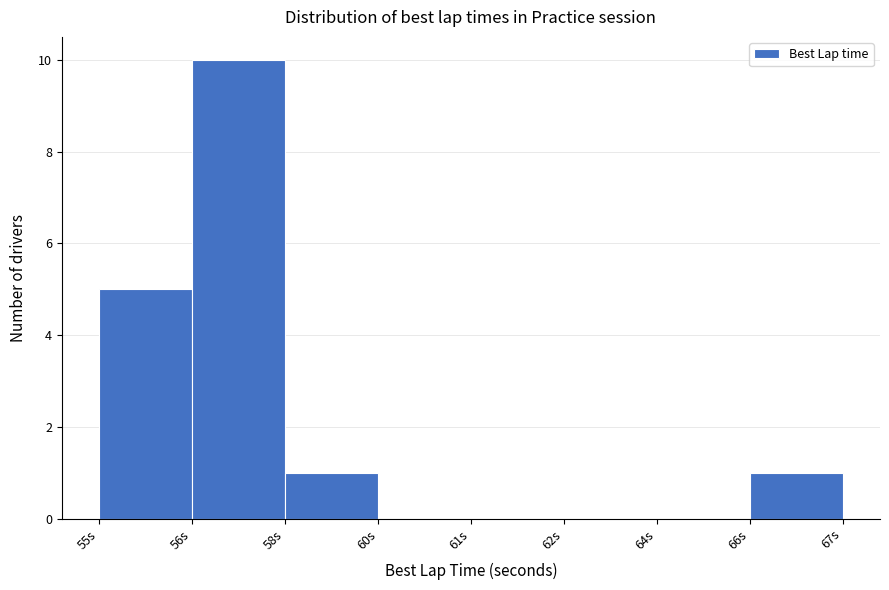

Reading right to left, list all the values displayed in this chart.

66s=1	64s=0	62s=0	61s=0	60s=0	58s=1	56s=10	55s=5